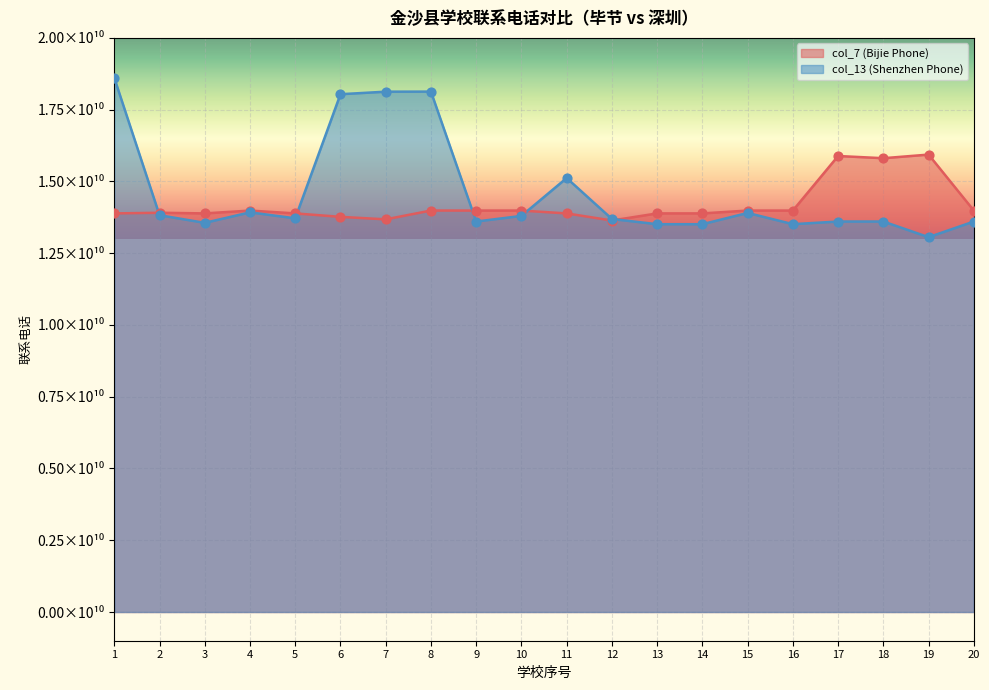

At which category is the sum across all series the highest?

1